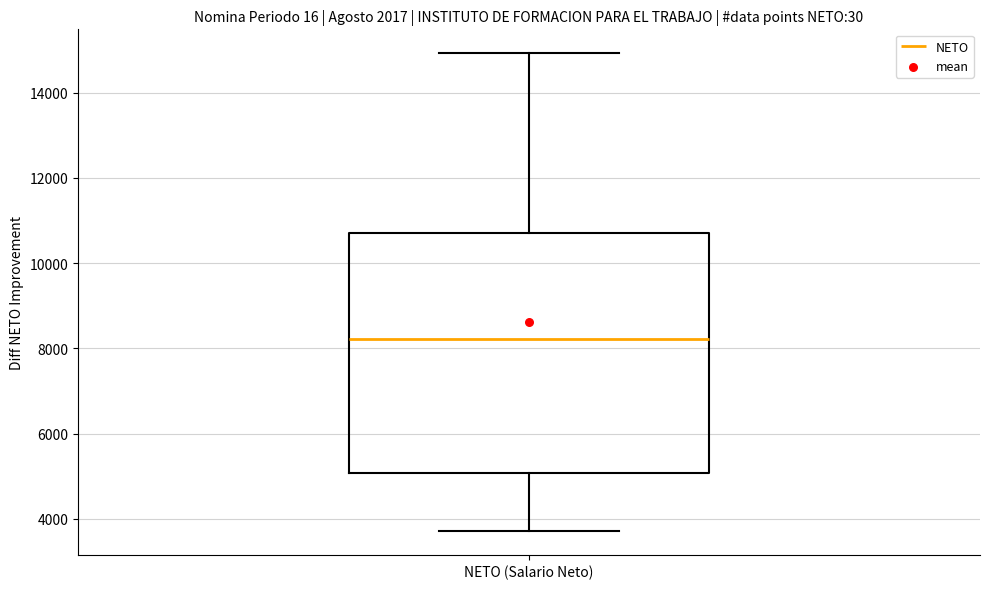

Transcribe this box plot: give where the median line is, the range the box spans, and where the two whiskers end, as read against the y-axis. The values are not printed on the chart, so give them approximately, as read against the axis.

median 8200, box 5000 to 10800, whiskers 3800 to 15000